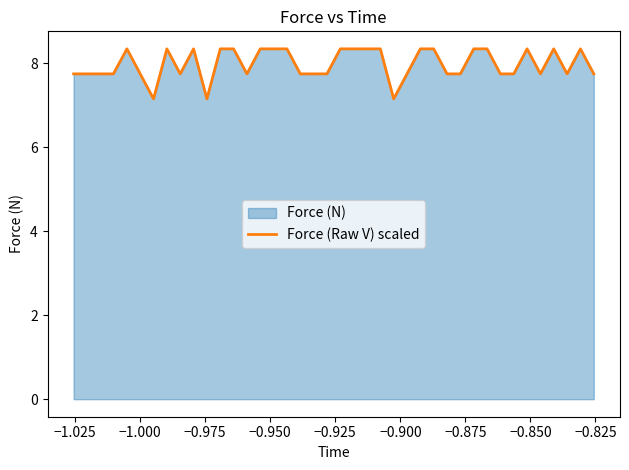

What is the minimum value shown in the chart?

7.1